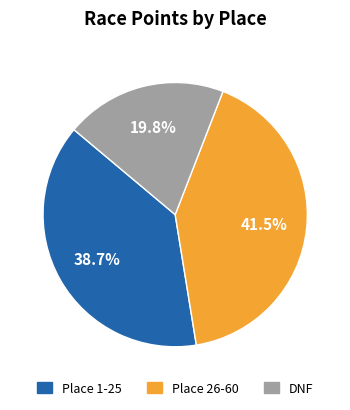

Is there a majority slice in this chart?

No